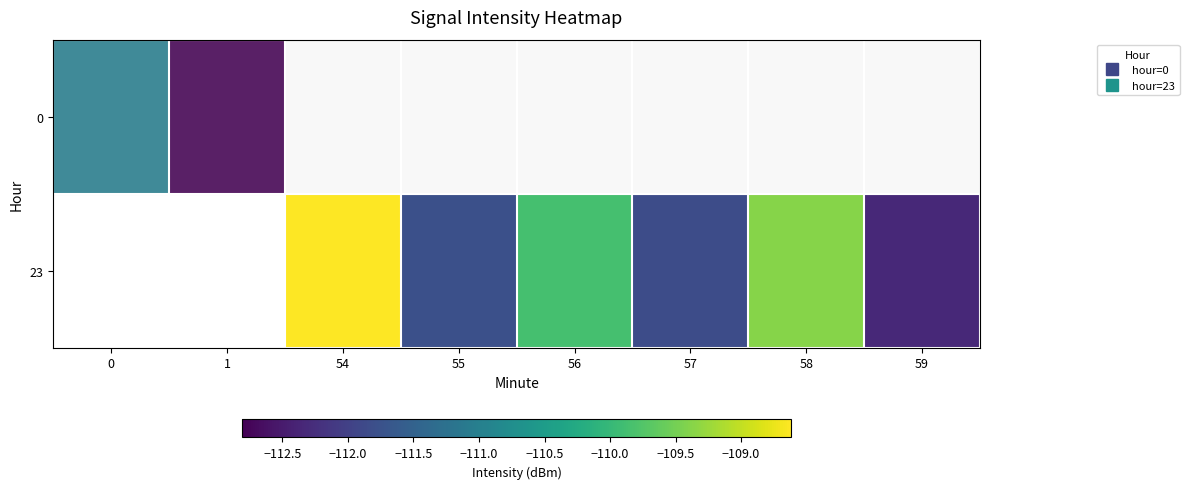

The value of row_1 at 55 is -163.5. True or false?

False